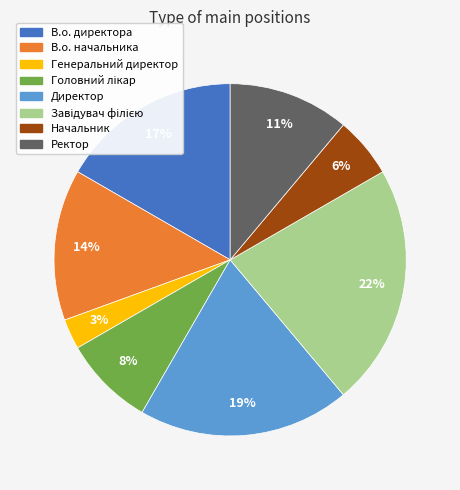

Is it true that Начальник is 6% of the pie?

True